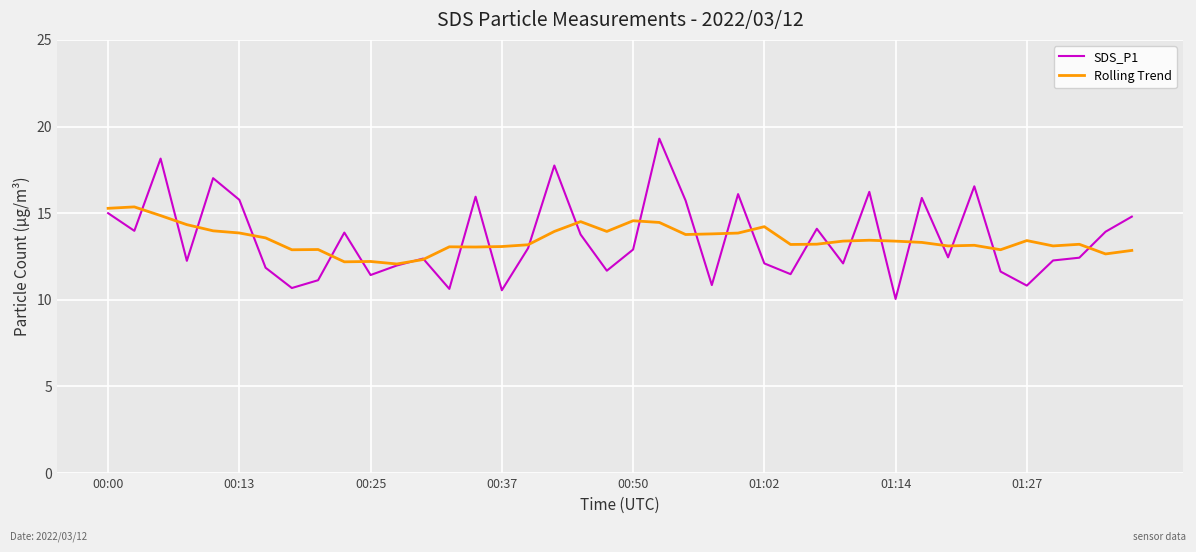

What is the greatest value displayed?

19.3